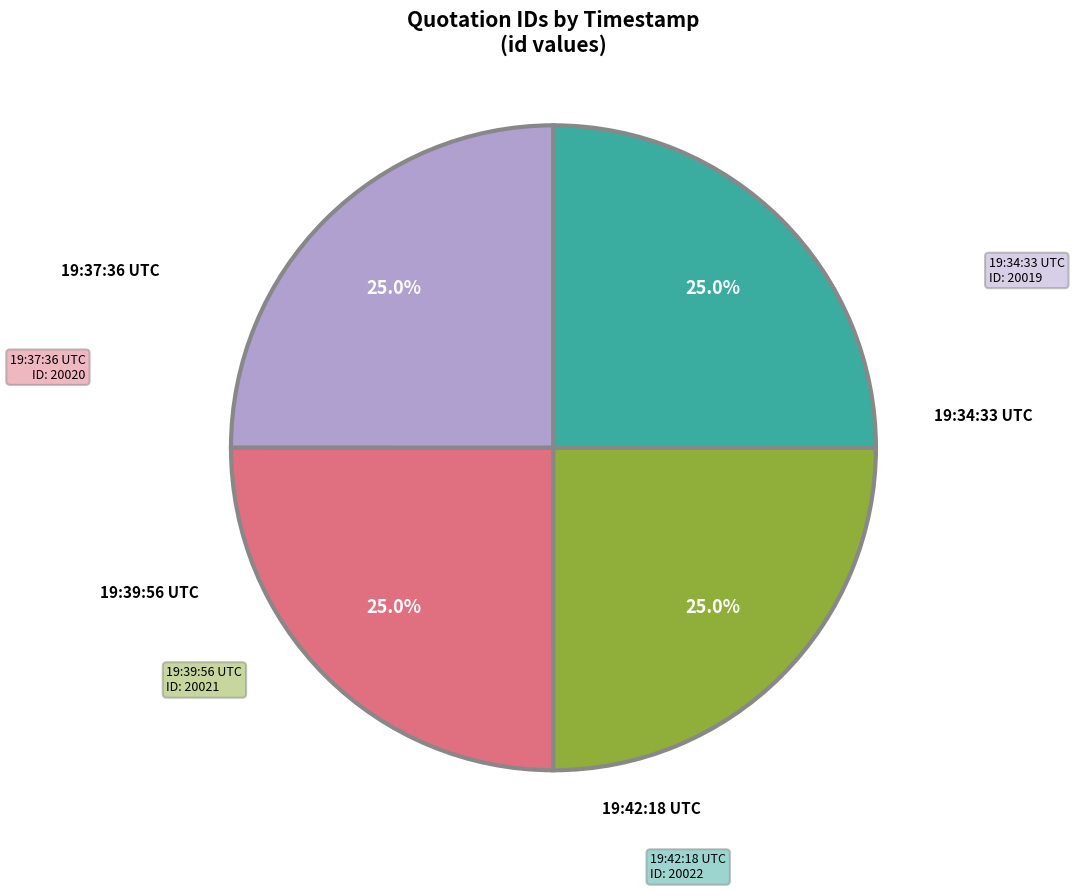

Is there a majority slice in this chart?

No